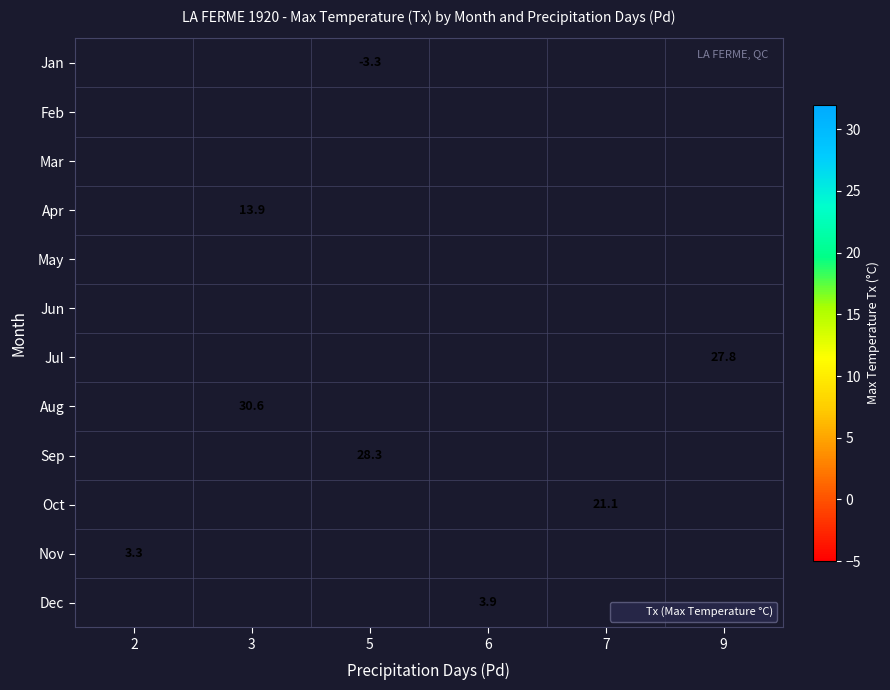

Is it true that Jan equals -3.3 at 5?

True